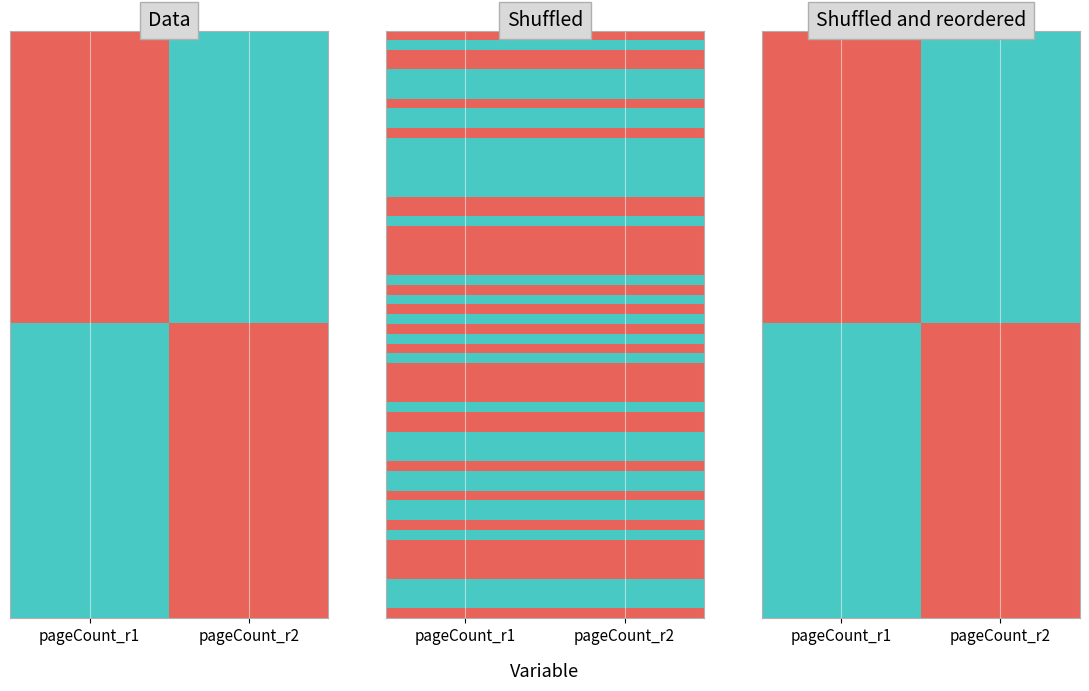

The 10402 series shows 389 at Прабългари. True or false?

False